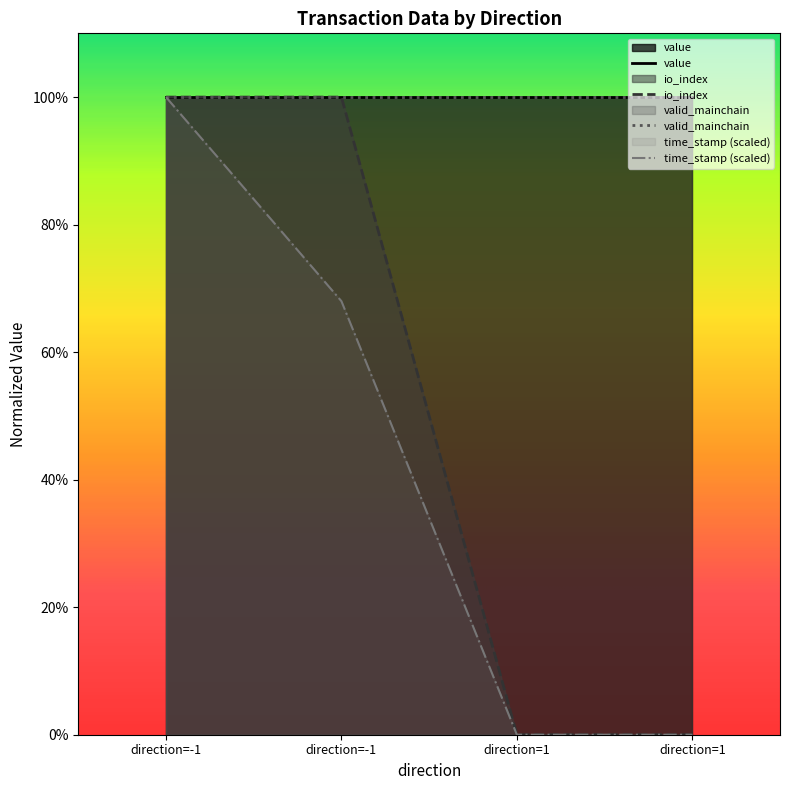

What is the highest value of the io_index series?

100.0